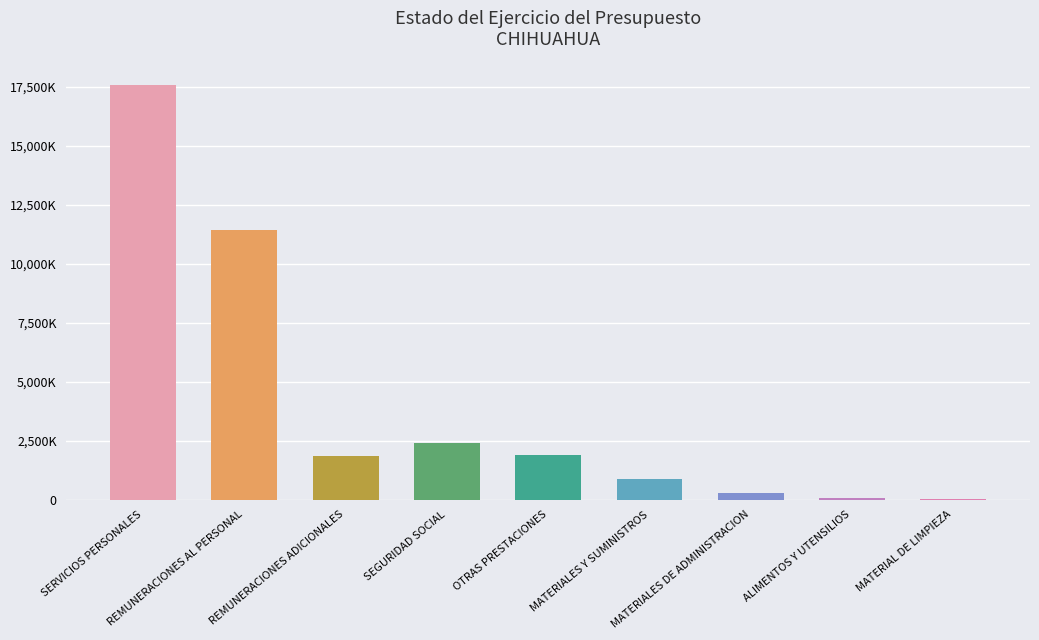

Reading right to left, transcribe all the data shown in this chart.

50000	60000	270000	882000	1914382	2402871	1840983	11417779	17576015